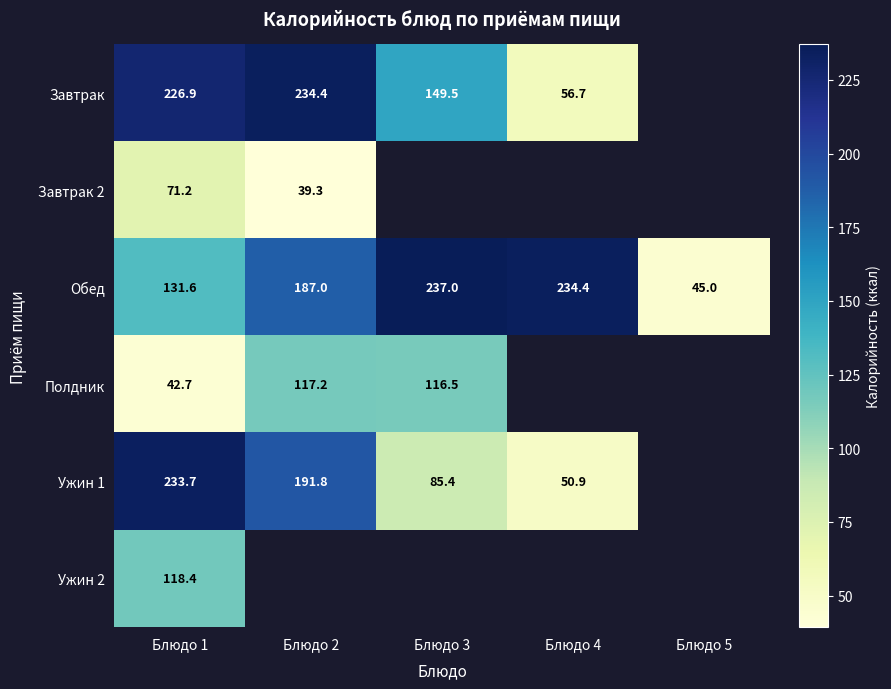

What is the difference between the Обед values at Блюдо 4 and Блюдо 2?

47.4